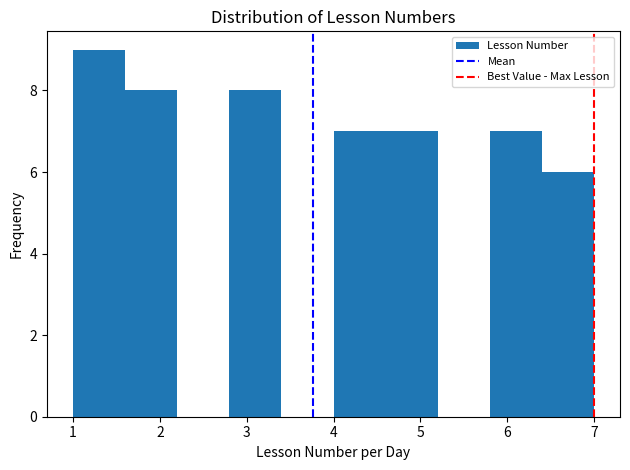

Reading left to right, transcribe this chart: for each bar, give the range it covers on the x-axis and its height. The values are not printed on the chart, so give them approximately, as read against the axis.

1.0 to 1.6: 9
1.6 to 2.2: 8
2.2 to 2.8: 0
2.8 to 3.4: 8
3.4 to 4.0: 0
4.0 to 4.6: 7
4.6 to 5.2: 7
5.2 to 5.8: 0
5.8 to 6.4: 7
6.4 to 7.0: 6